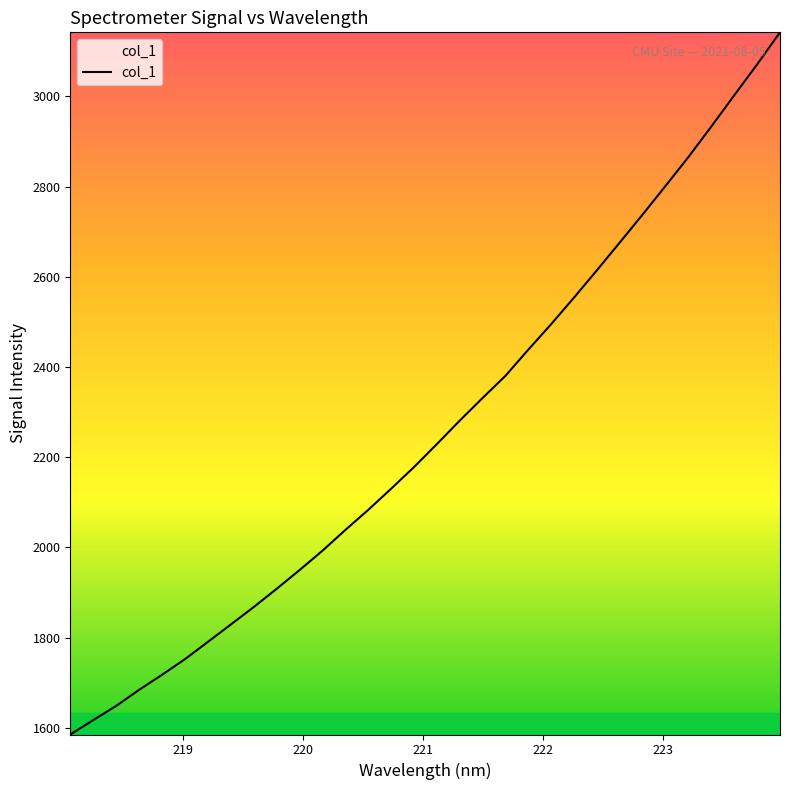

Is this an area chart (filled region under the line)?

No